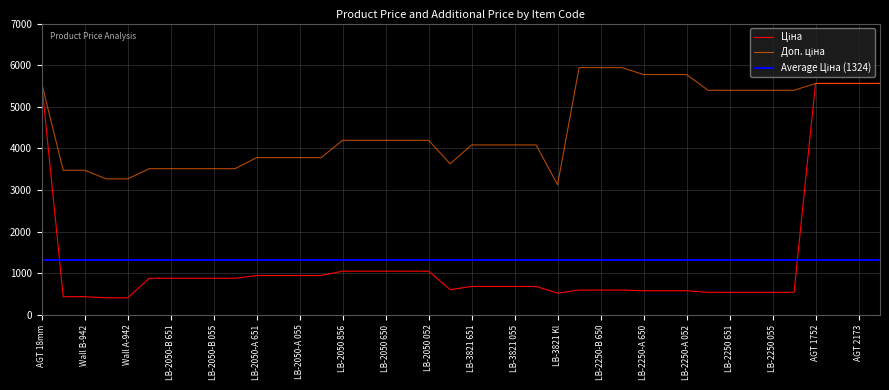

What is the minimum value for Ціна?

408.2